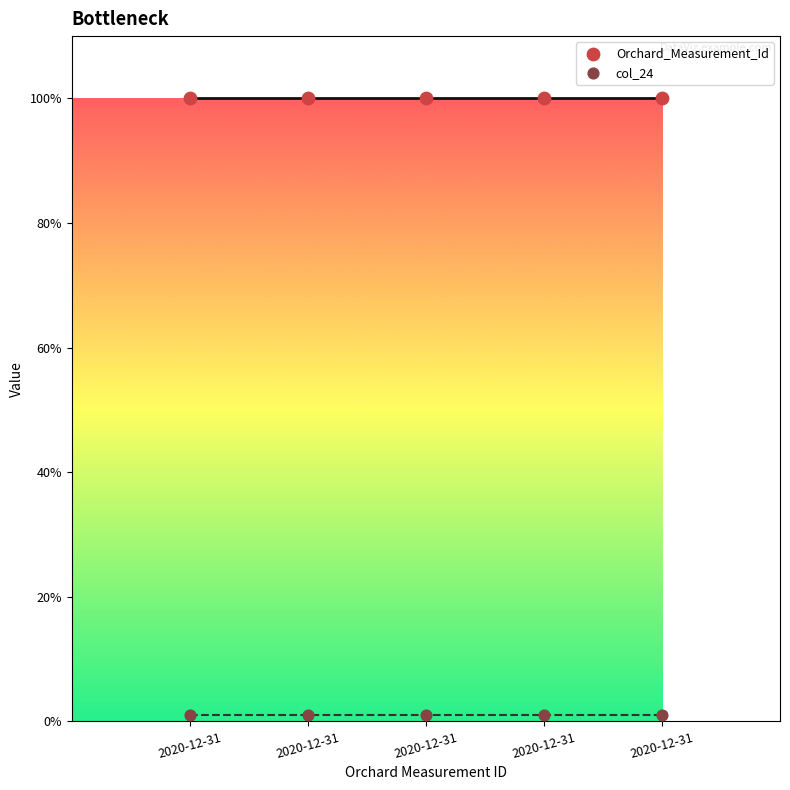

How many lines are shown in the chart?

2